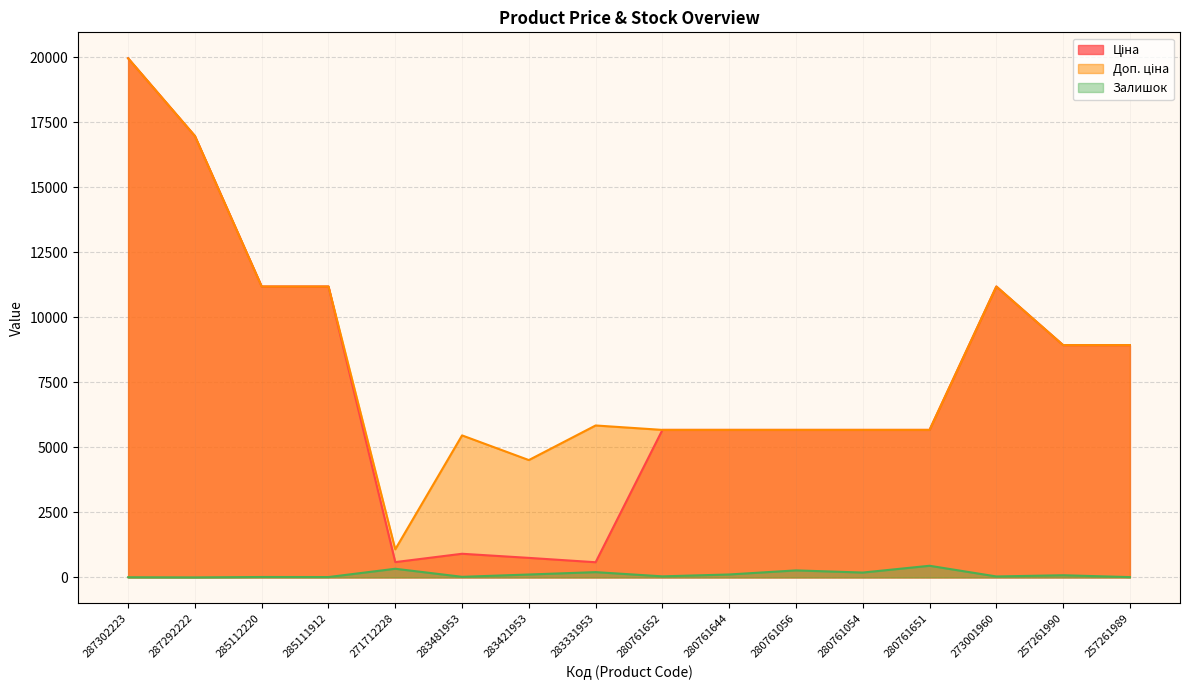

What is the spread (max minus min) of values at 283481953?

5438.3